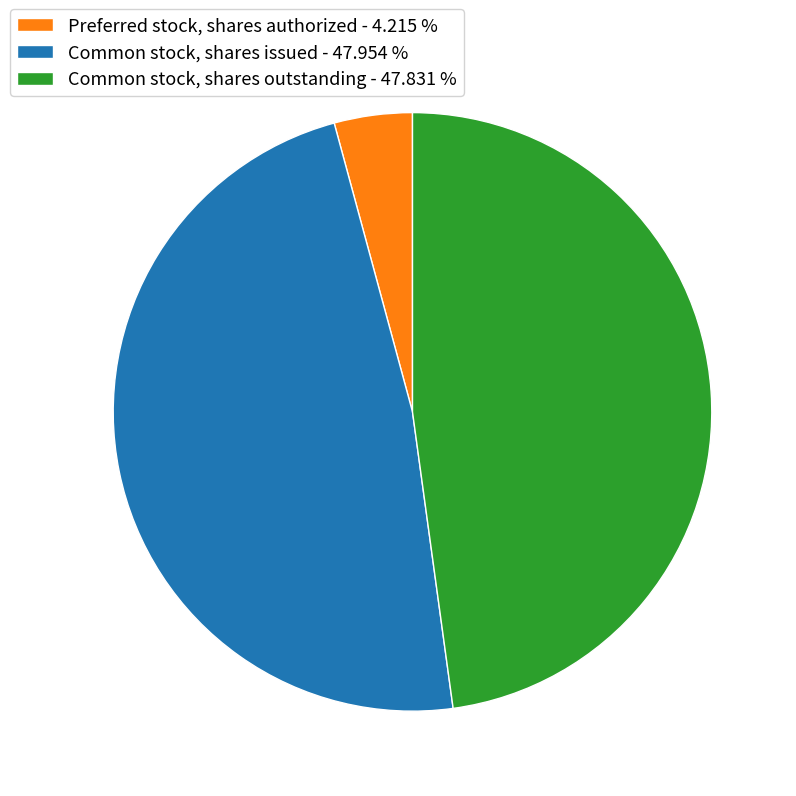

How many segments does this pie chart have?

3